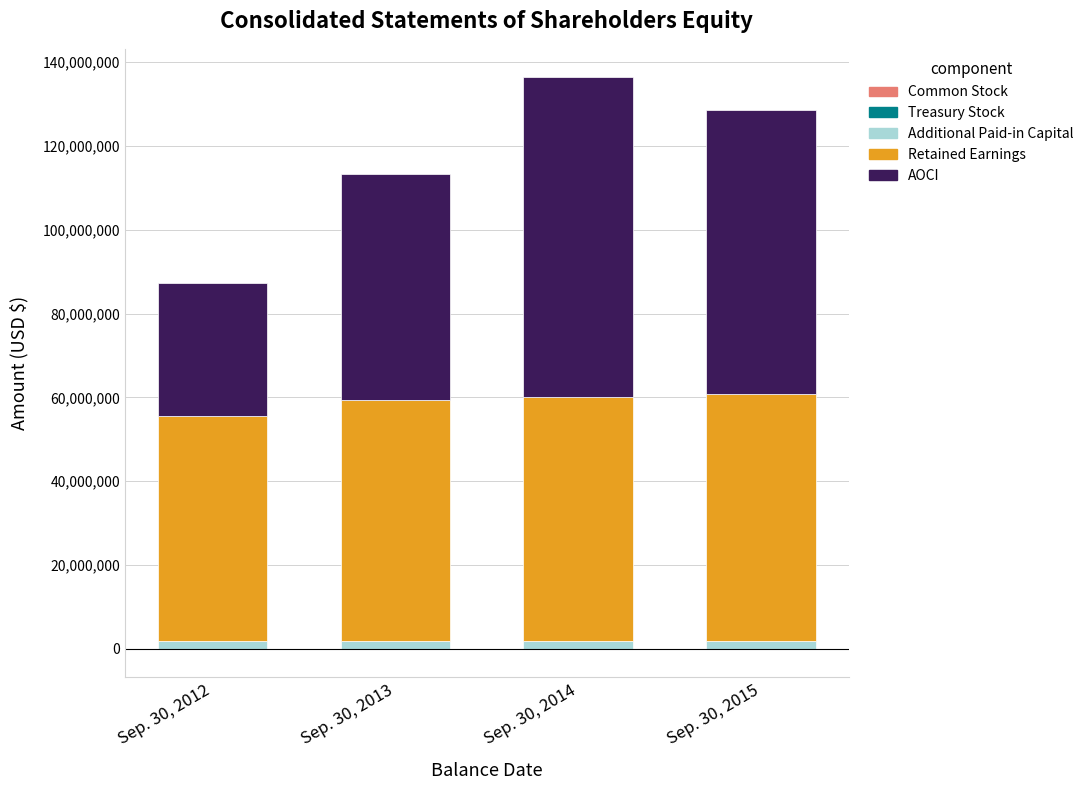

What is the value of the Retained Earnings bar at the 1st from the left?

53891000